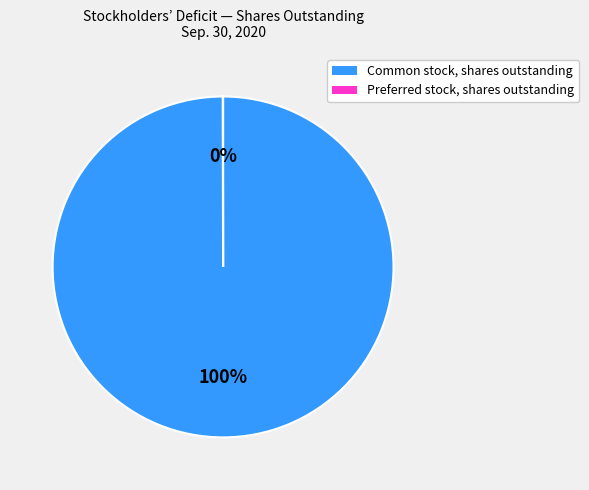

Is it true that Common stock, shares outstanding is 100% of the pie?

True